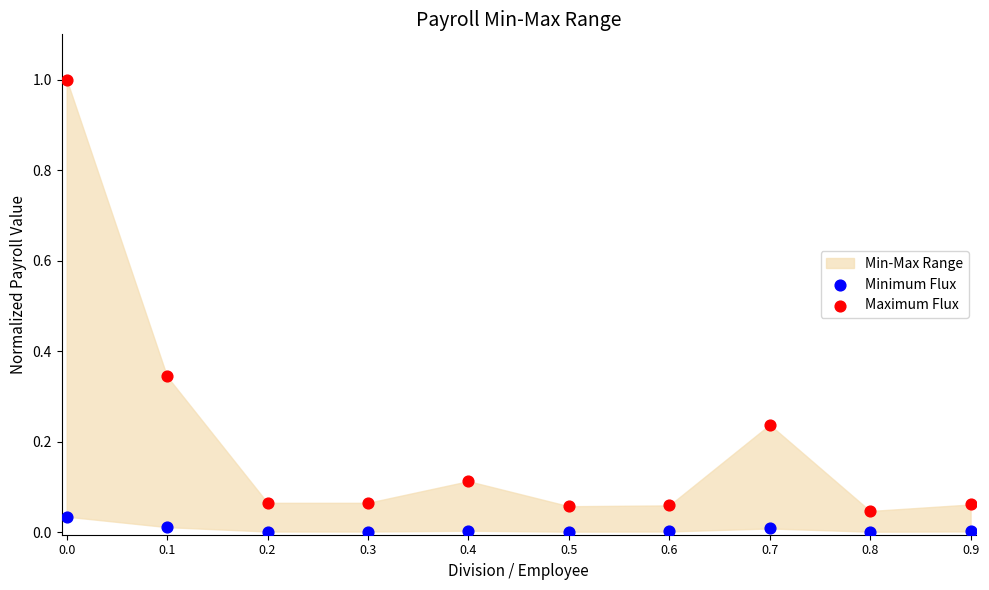

Which series contains the lowest Y value?

Minimum Flux